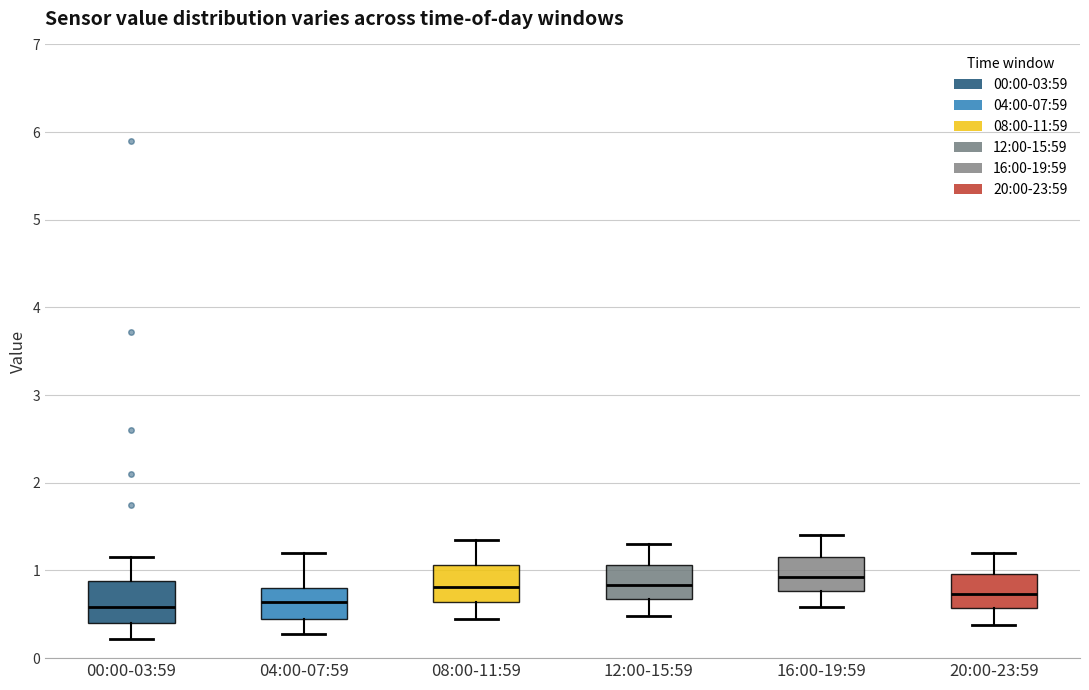

Reading left to right, read every box against the y-axis: the position of its median line, the range the box covers, and the ends of its whiskers. The values are not printed on the chart, so give them approximately, as read against the axis.

00:00-03:59: median 0.6, box 0.4 to 0.9, whiskers 0.2 to 1.2
04:00-07:59: median 0.6, box 0.4 to 0.8, whiskers 0.3 to 1.2
08:00-11:59: median 0.8, box 0.6 to 1.1, whiskers 0.5 to 1.4
12:00-15:59: median 0.8, box 0.7 to 1.1, whiskers 0.5 to 1.3
16:00-19:59: median 0.9, box 0.8 to 1.2, whiskers 0.6 to 1.4
20:00-23:59: median 0.7, box 0.6 to 1.0, whiskers 0.4 to 1.2